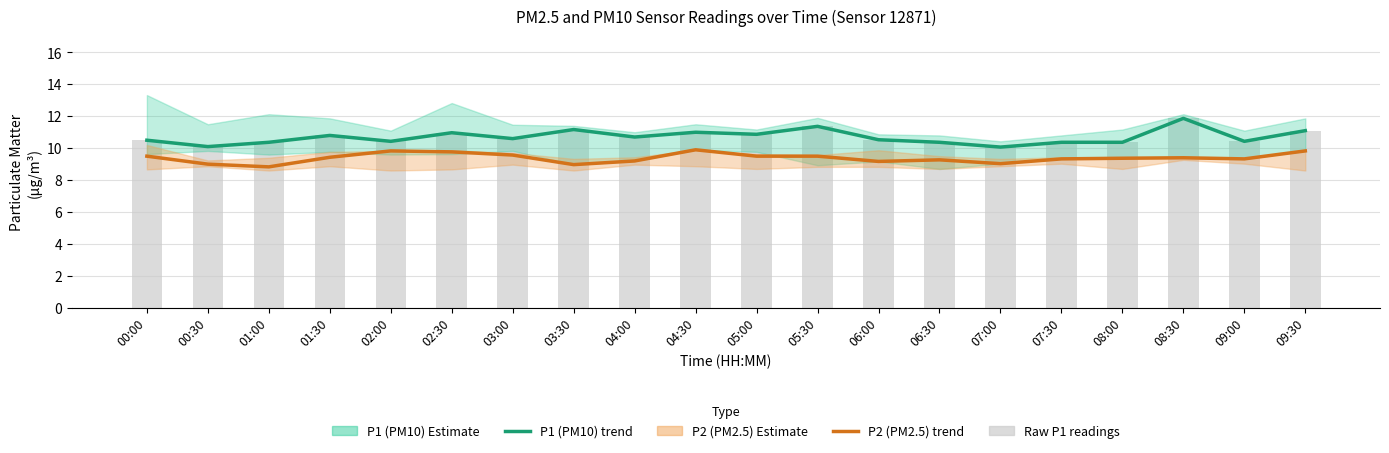

At which label is P2 (PM2.5) estimate closest to 9?

00:30